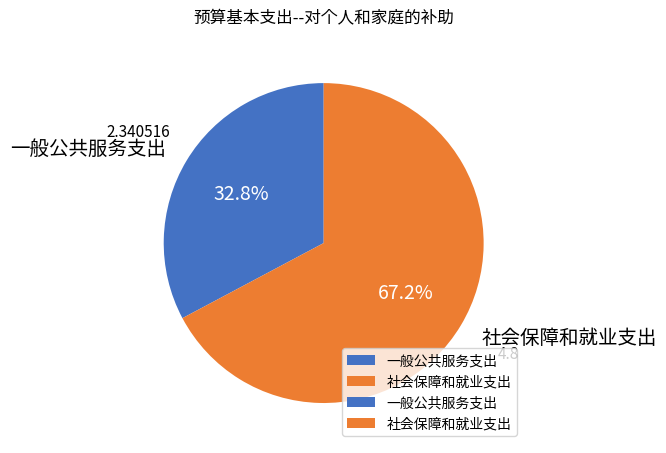

The 社会保障和就业支出 slice represents 67% of the pie. True or false?

True